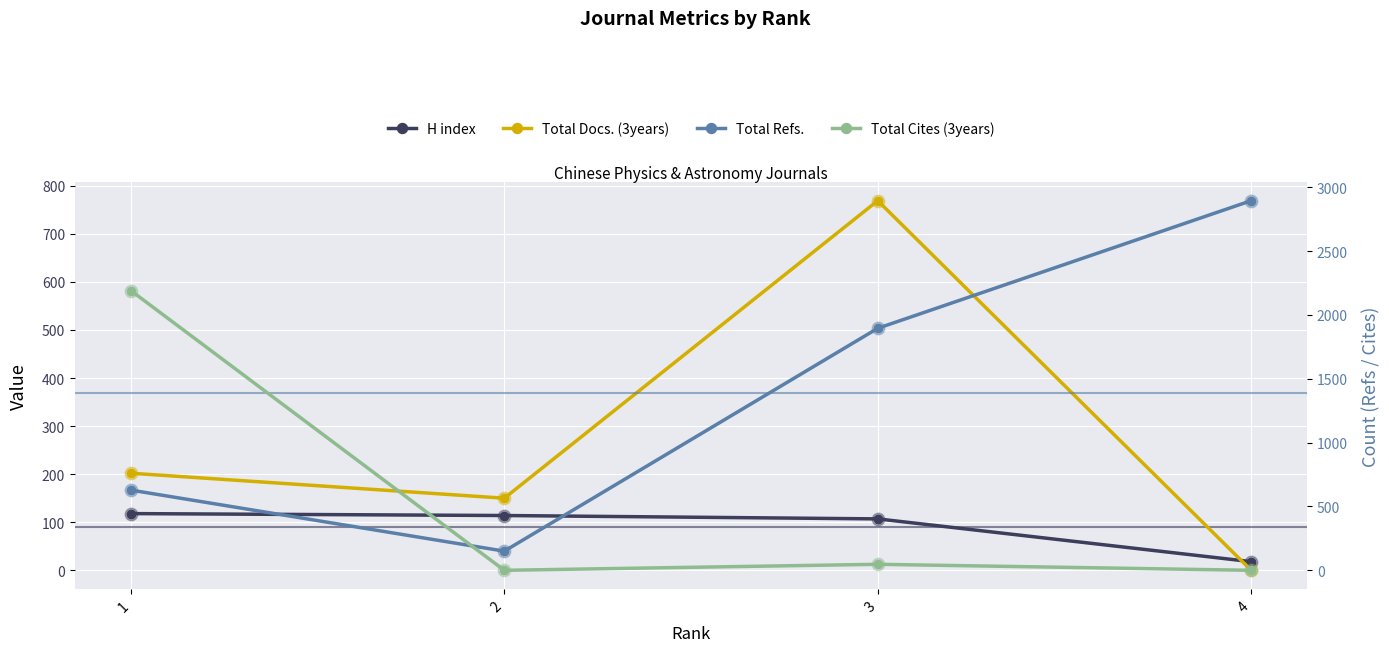

The value of Total Refs. at 4 is 1668. True or false?

False